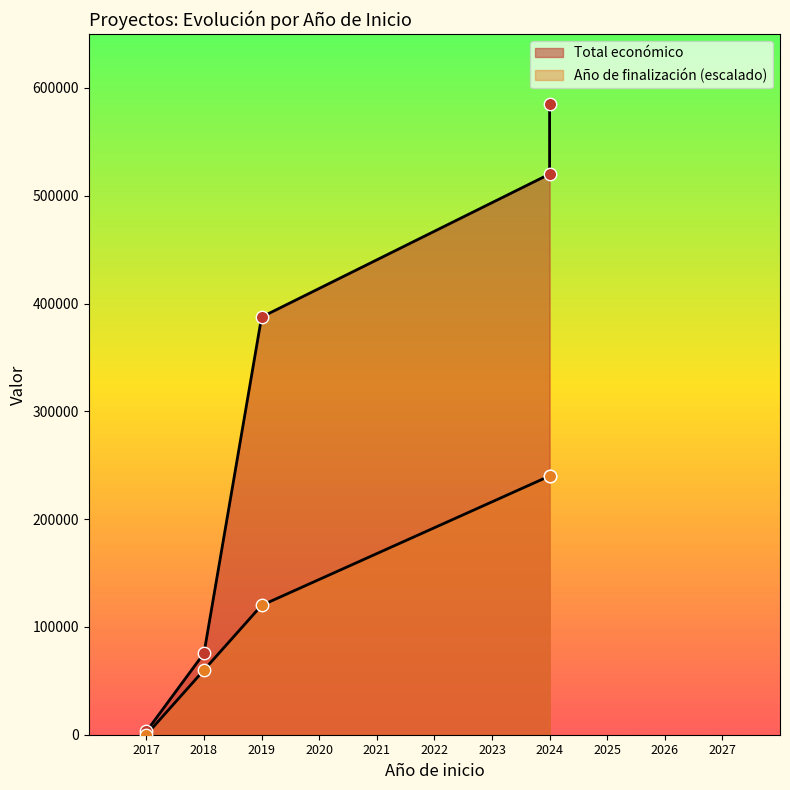

What are all the series names shown in the legend?

Total económico, Año de finalización